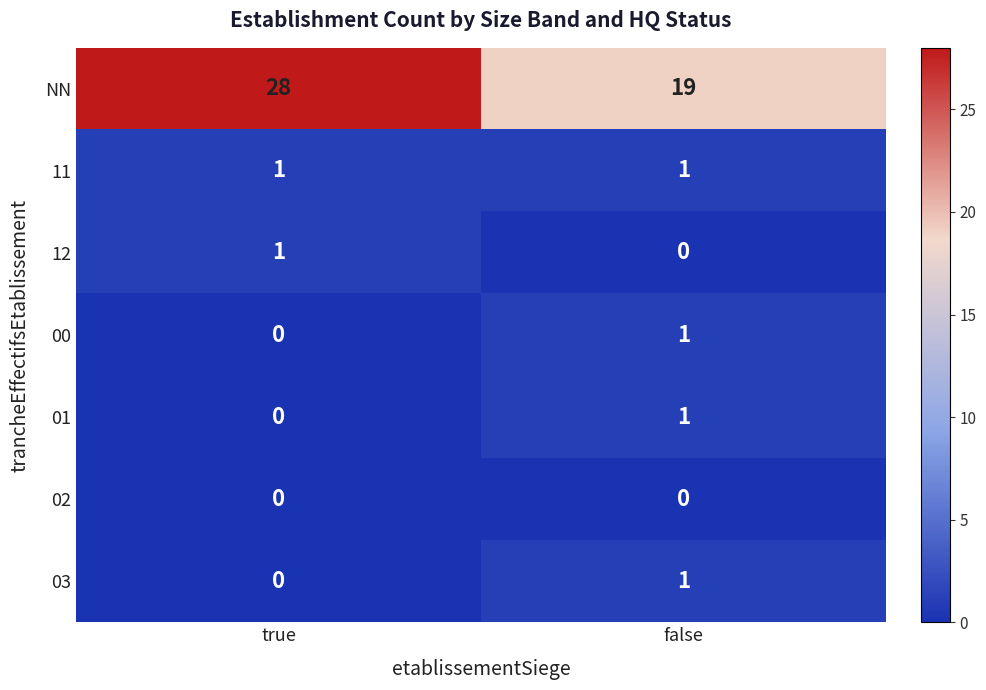

What is the total value across all series at true?

30